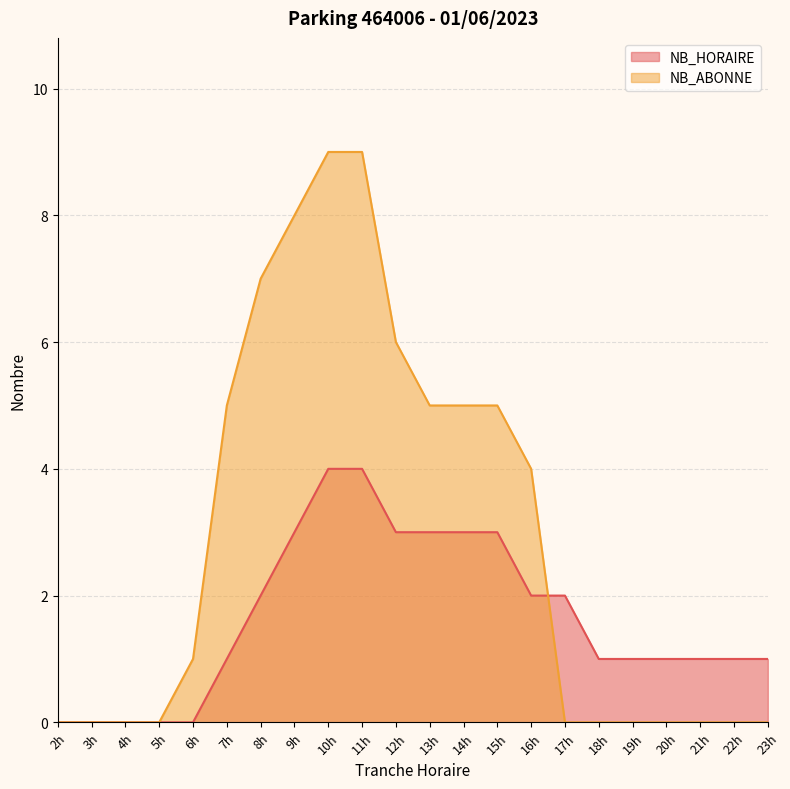

Is it true that NB_HORAIRE equals 3 at 14h?

True